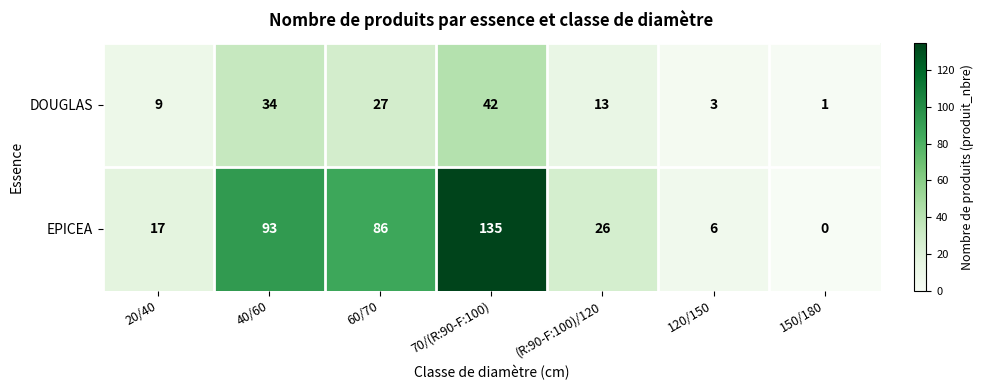

How many data points does each series have?

7